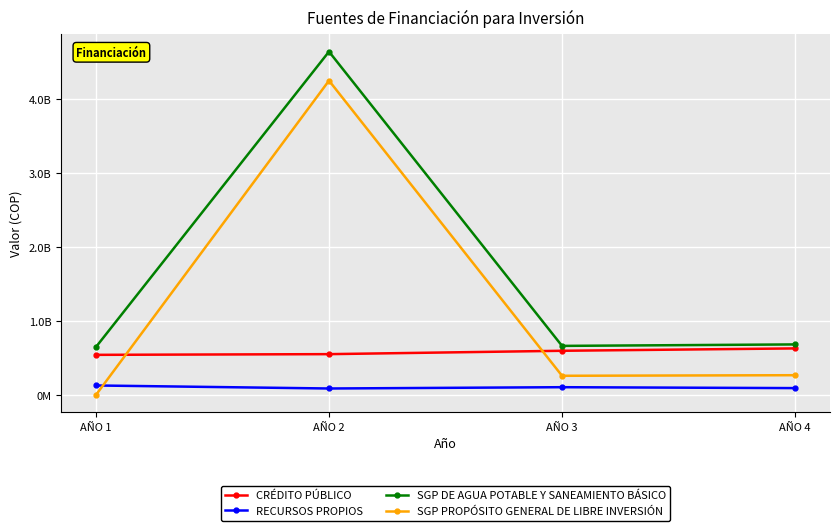

List the series in order of their overall mean, highest first.

SGP DE AGUA POTABLE Y SANEAMIENTO BÁSICO, SGP PROPÓSITO GENERAL DE LIBRE INVERSIÓN, CRÉDITO PÚBLICO, RECURSOS PROPIOS